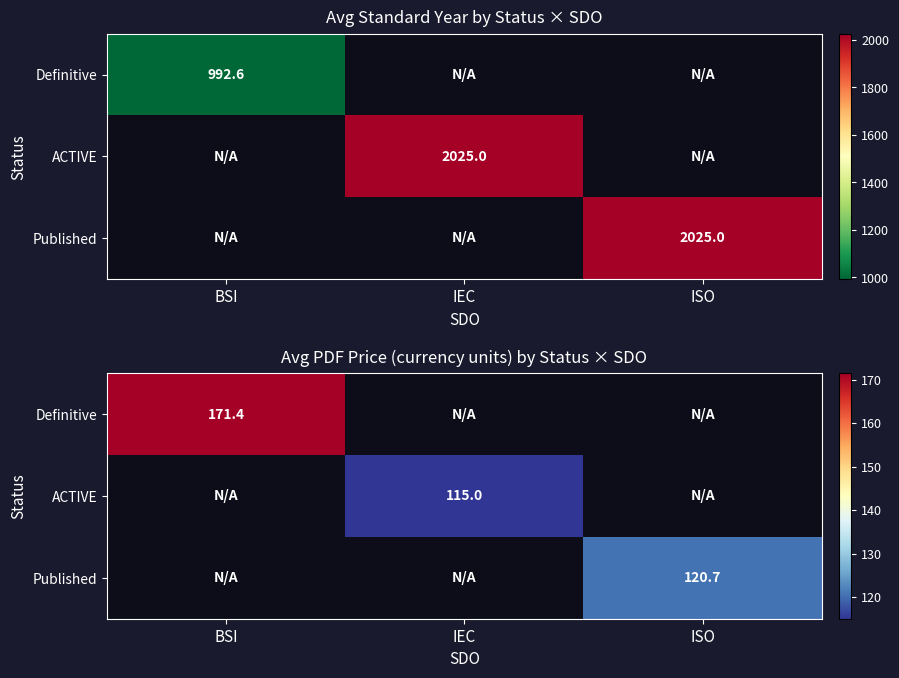

Which has a higher value, BSI or ISO?

ISO